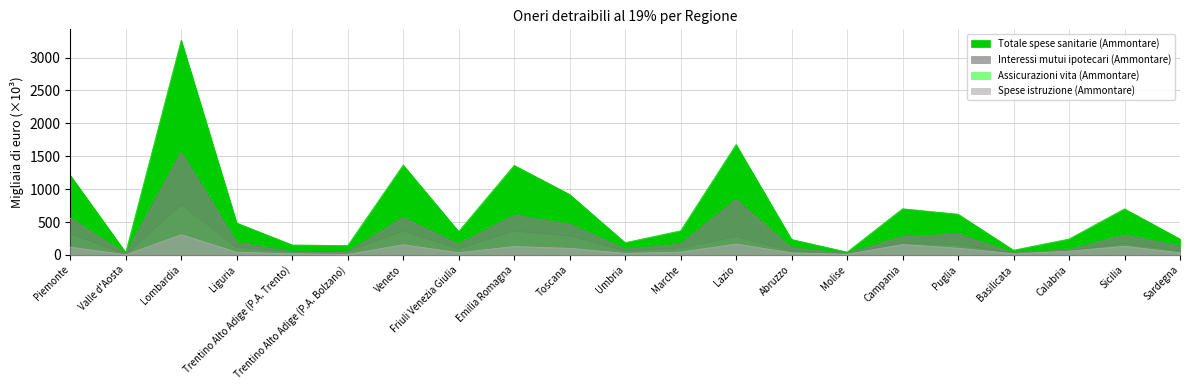

Reading left to right, transcribe all the data shown in this chart.

Totale spese sanitarie (Ammontare): 1210.5	37.0	3266.5	484.7	151.3	141.9	1366.9	356.6	1361.8	919.4	186.0	366.6	1678.4	235.0	43.3	702.0	619.0	72.0	241.5	700.5	242.1
Interessi mutui ipotecari (Ammontare): 556.3	10.1	1553.9	185.4	41.8	41.2	565.8	158.6	601.2	463.5	82.6	159.9	837.7	104.3	17.7	274.6	315.5	25.7	74.5	301.4	129.6
Assicurazioni vita (Ammontare): 323.5	11.1	761.5	117.2	47.1	56.6	362.3	95.4	362.1	290.2	62.9	106.6	279.3	59.3	16.0	178.4	154.1	26.7	64.7	170.8	61.5
Spese istruzione (Ammontare): 117.9	3.5	307.3	41.3	17.2	7.4	155.1	33.9	127.8	100.2	23.4	43.4	166.1	30.7	10.1	158.7	101.7	18.7	56.0	130.9	32.3